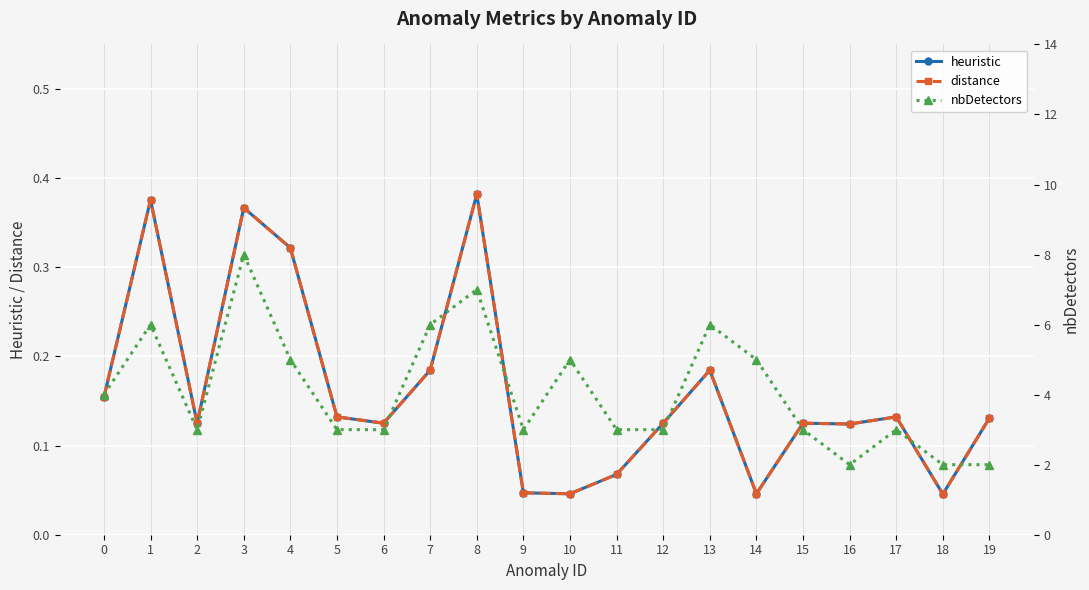

True or false: nbDetectors and heuristic intersect in this chart.

False